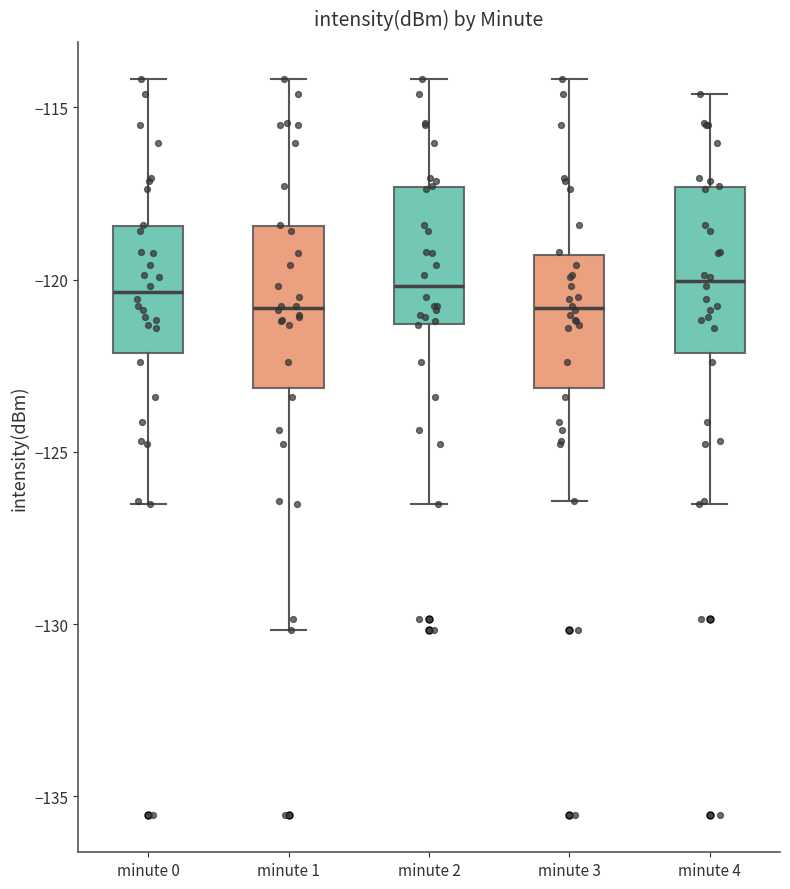

Where is the lower edge of the box for minute 1 on the y-axis? The values are not printed on the chart, so give them approximately, as read against the axis.

-123.0